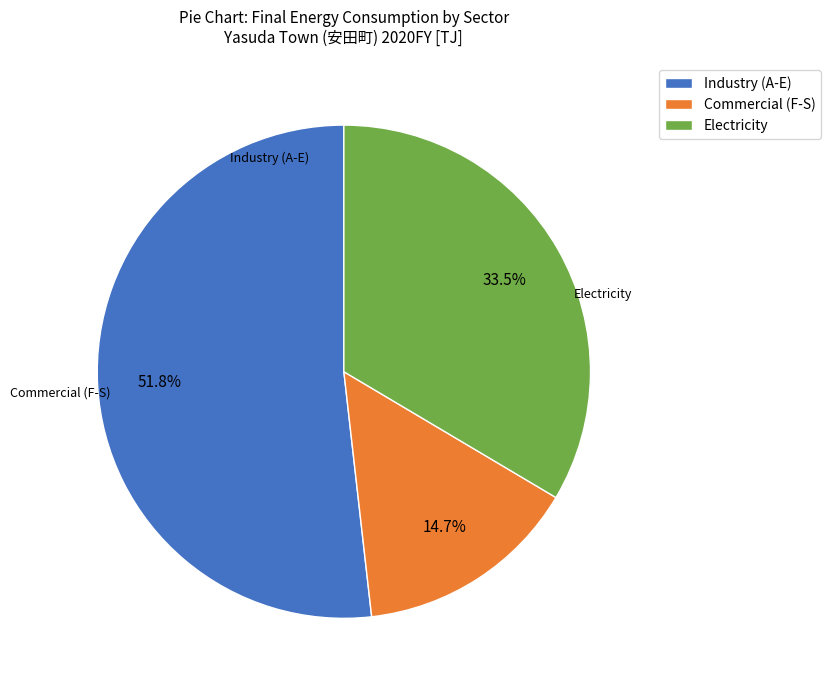

True or false: Electricity accounts for 22% of the total.

False